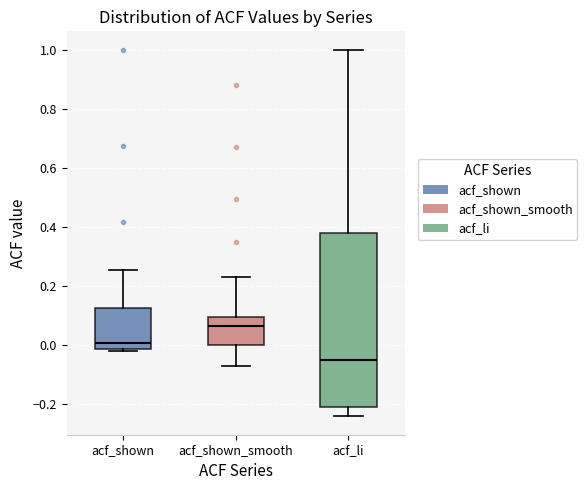

Reading left to right, read every box against the y-axis: the position of its median line, the range the box covers, and the ends of its whiskers. The values are not printed on the chart, so give them approximately, as read against the axis.

acf_shown: median 0.00, box -0.02 to 0.12, whiskers -0.02 (just below the box's lower edge) to 0.26
acf_shown_smooth: median 0.06, box 0.00 to 0.10, whiskers -0.08 to 0.24
acf_li: median -0.06, box -0.20 to 0.38, whiskers -0.24 to 1.00